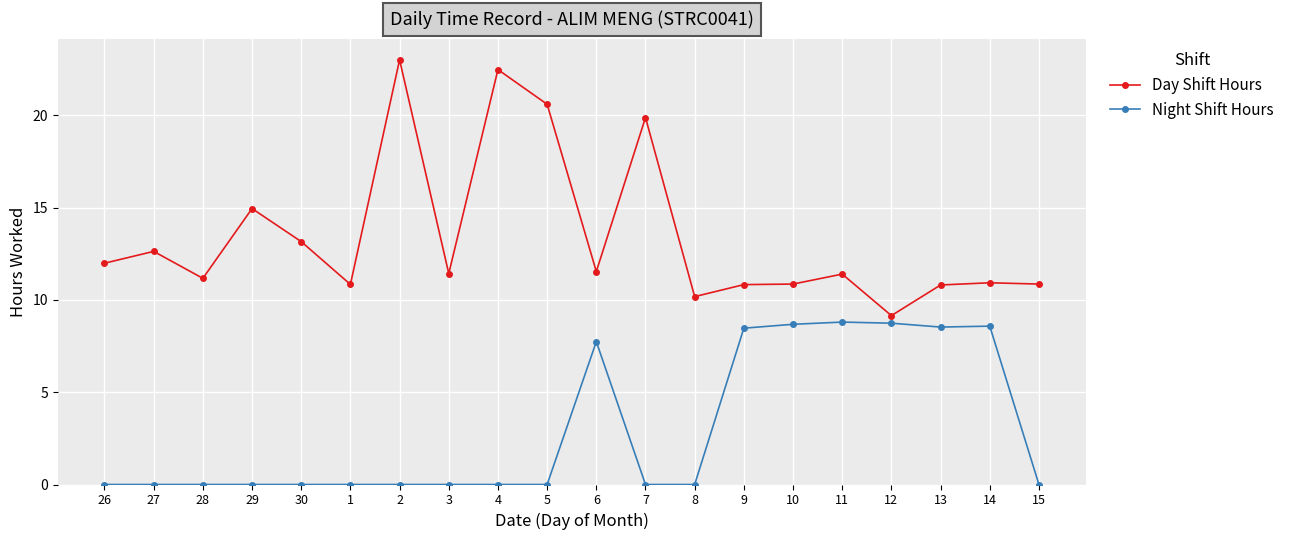

What is the label of the 20th point from the right?

26